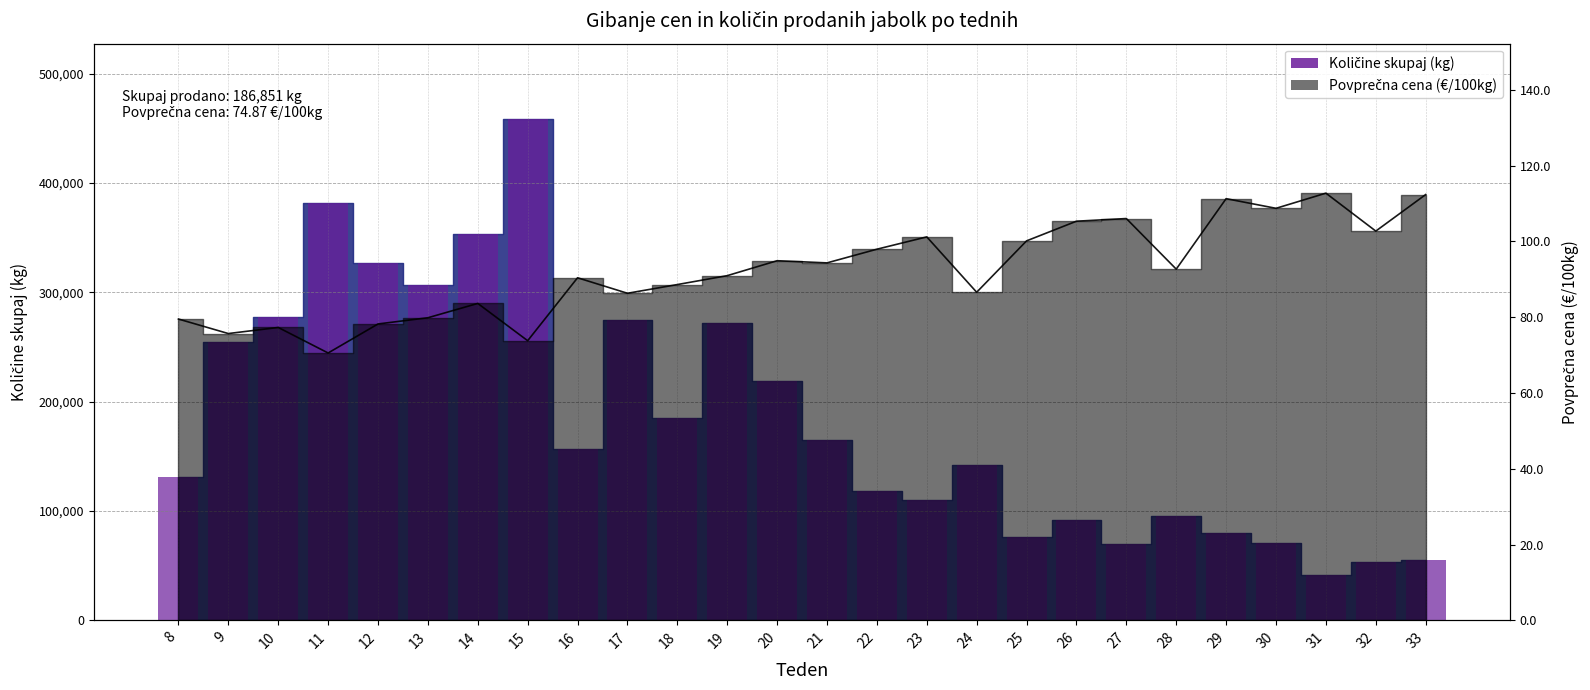

Rank the categories by value from highest to lowest.

15, 11, 14, 12, 13, 10, 17, 19, 9, 20, 18, 21, 16, 24, 8, 22, 23, 28, 26, 29, 25, 30, 27, 33, 32, 31